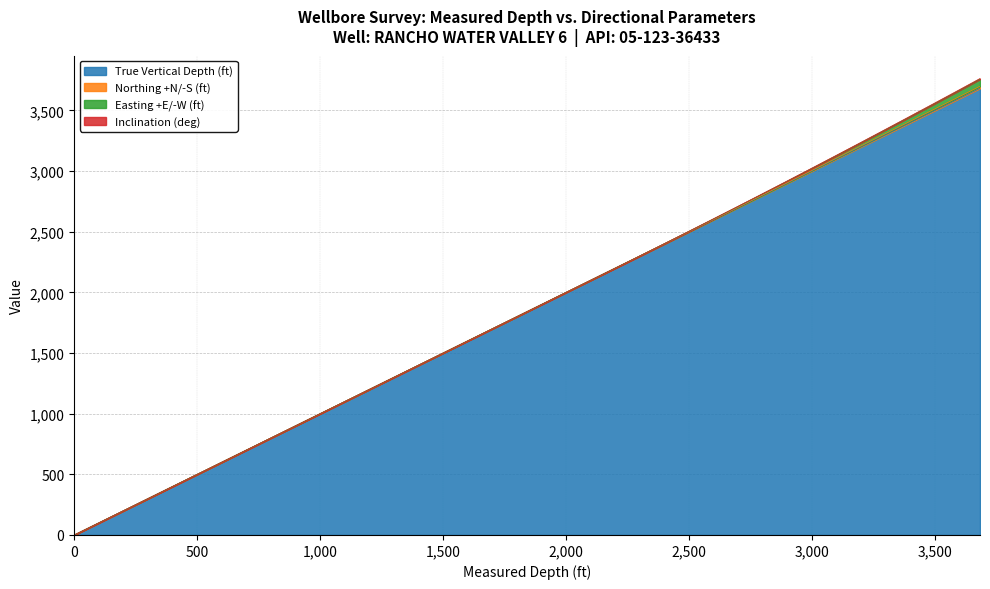

How many lines are shown in the chart?

4